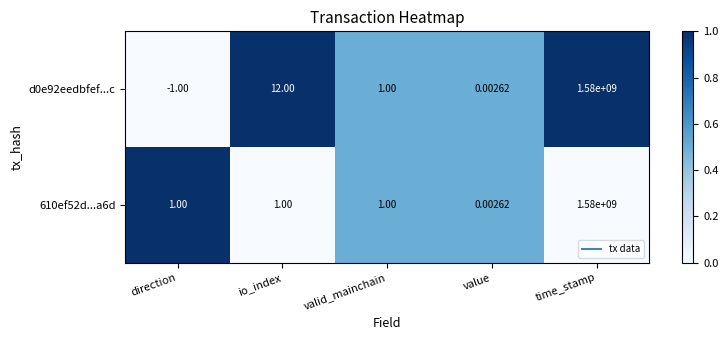

Rank the categories by d0e92eedbfef...c value from lowest to highest.

direction, value, valid_mainchain, io_index, time_stamp